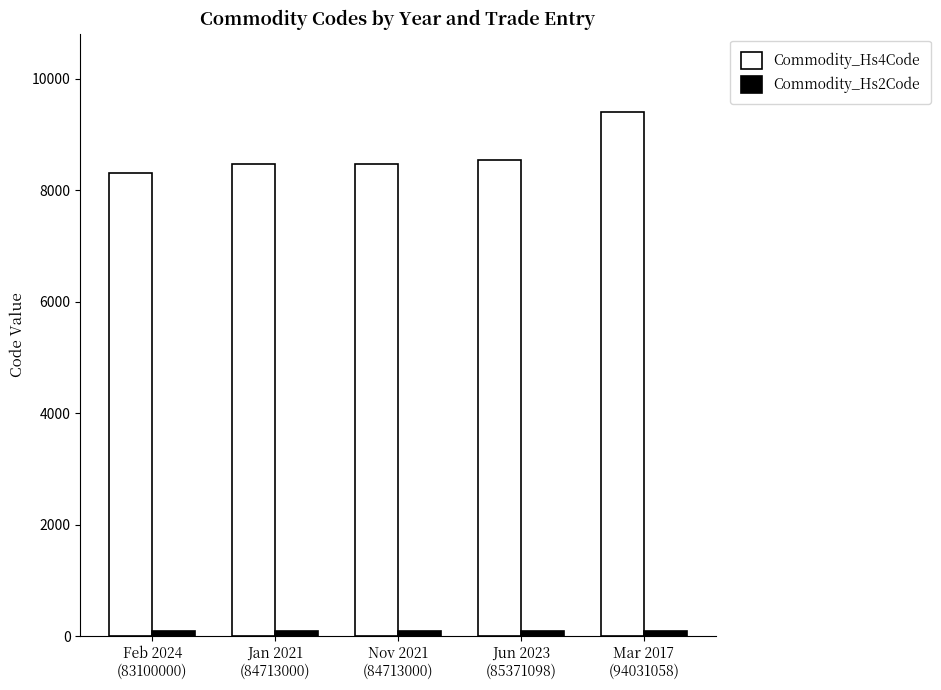

Which series has the widest spread of values?

Commodity_Hs4Code